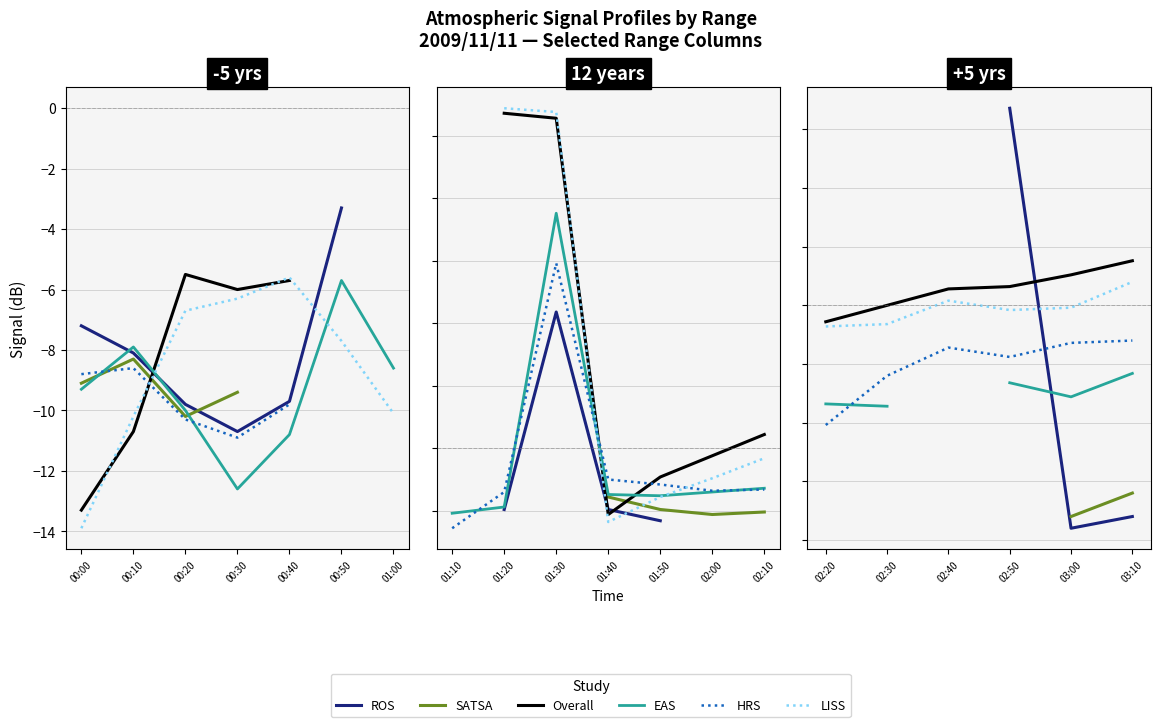

How many interior local valleys does the ROS series have?

1